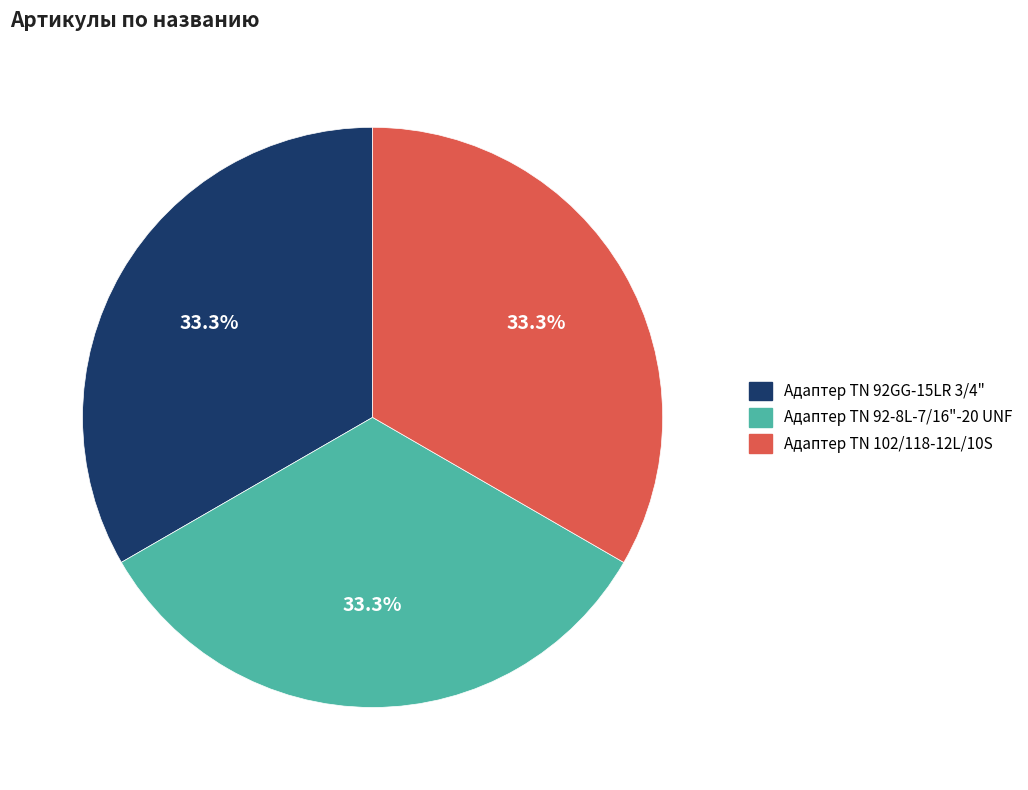

How many segments does this pie chart have?

3